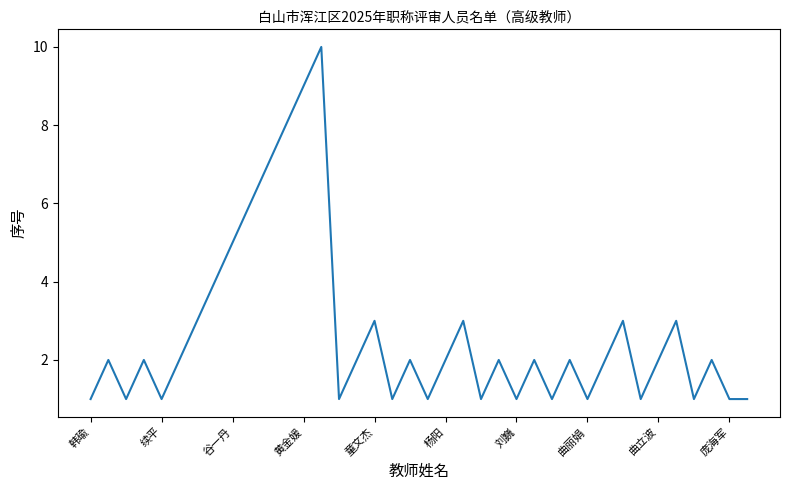

What is the greatest value displayed?

10